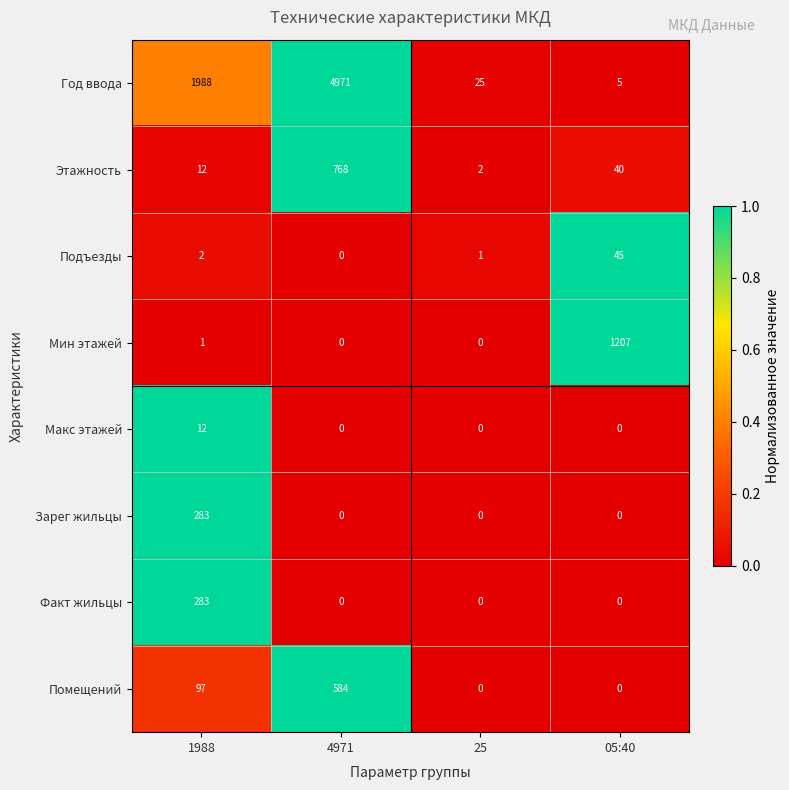

The value of Год ввода at 4971 is 2062. True or false?

False